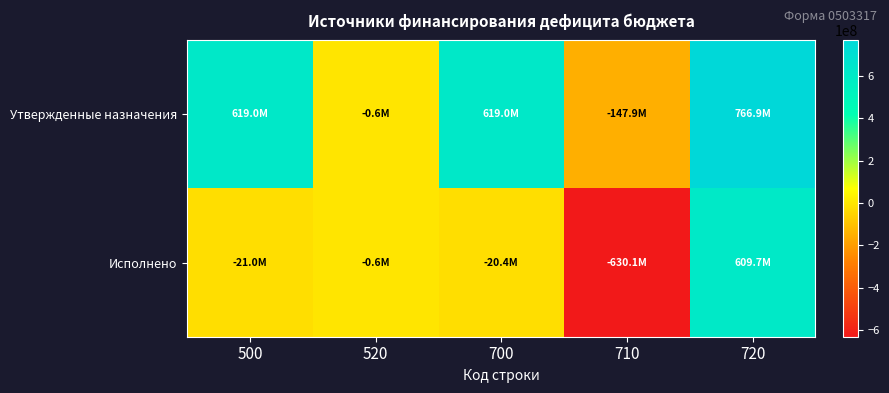

At which category is the sum across all series the highest?

720